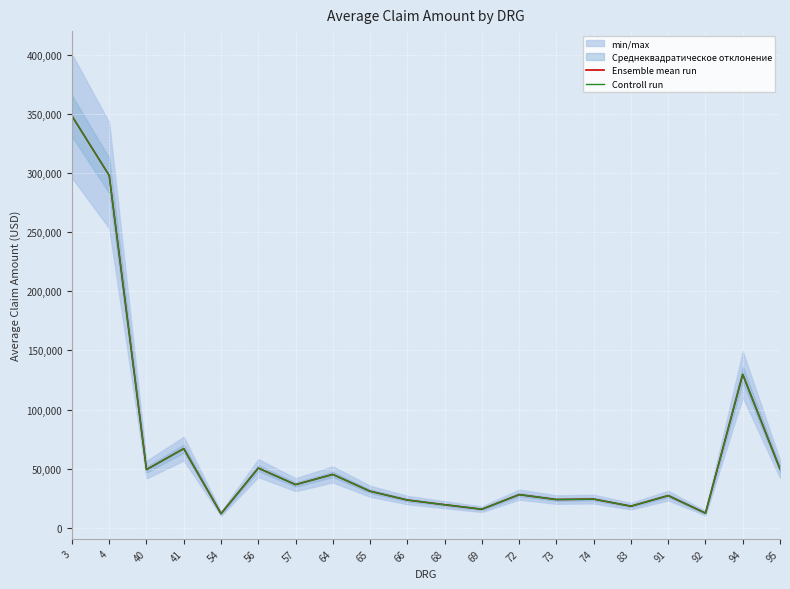

What is the value of the Controll run point at the 1st from the left?

348133.2